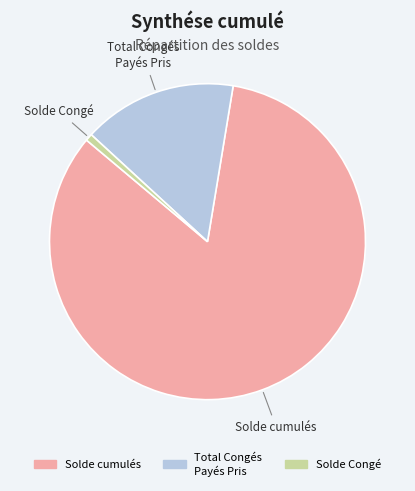

What is the largest slice in the pie chart?

Solde cumulés